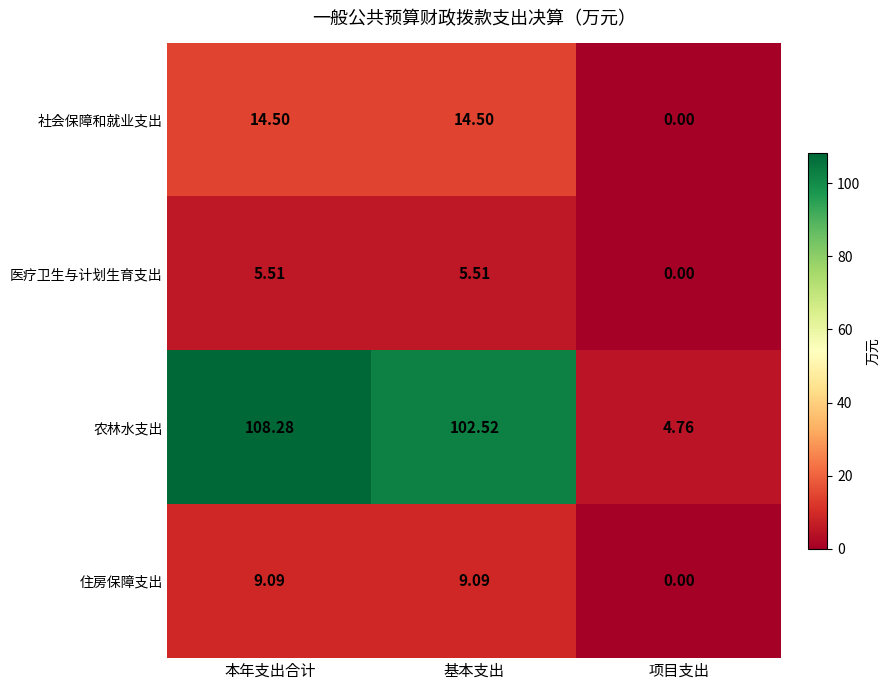

Which series has the widest spread of values?

农林水支出